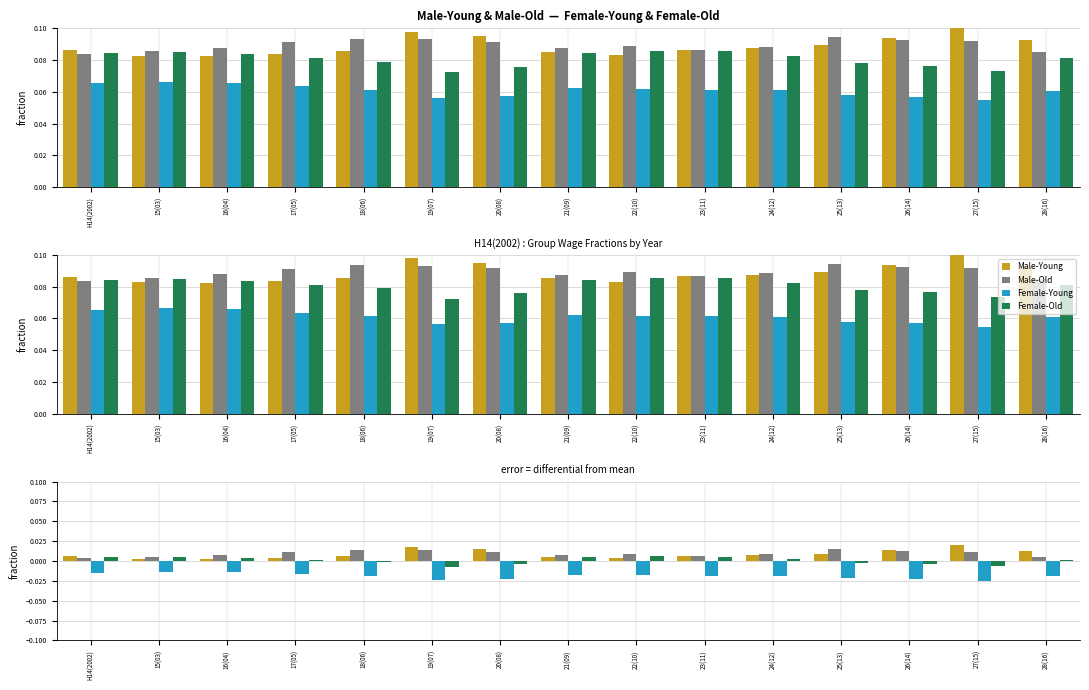

What position from the right is H14(2002)?

15